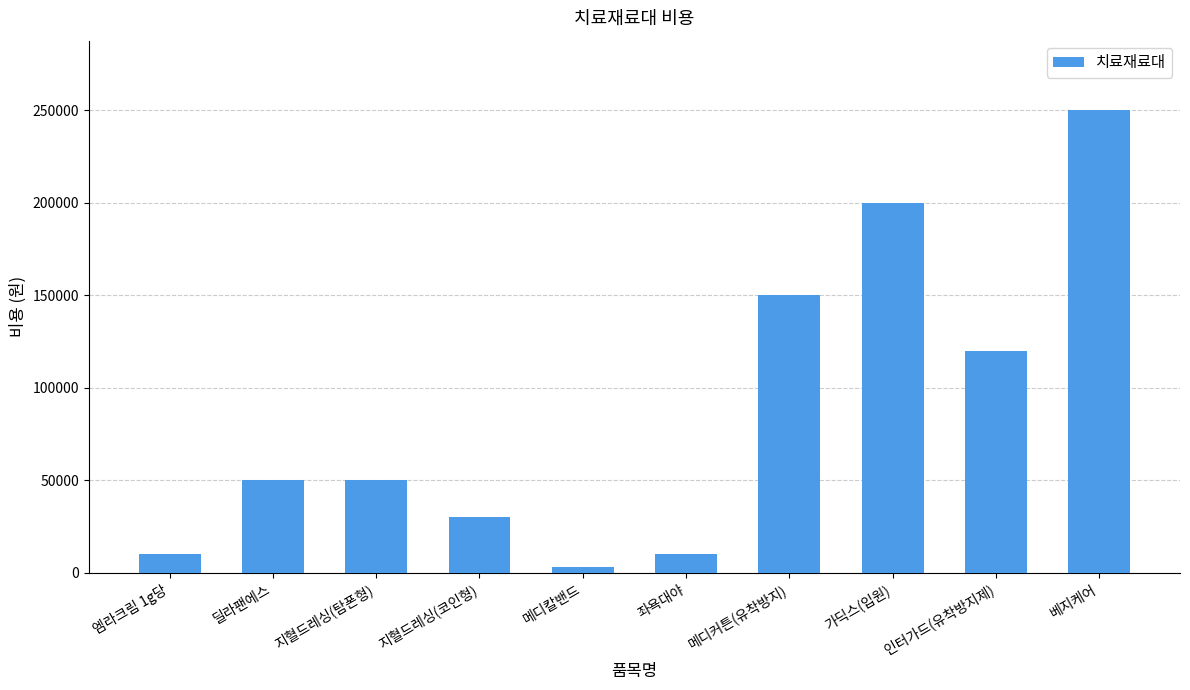

How many distinct data groups are displayed?

1